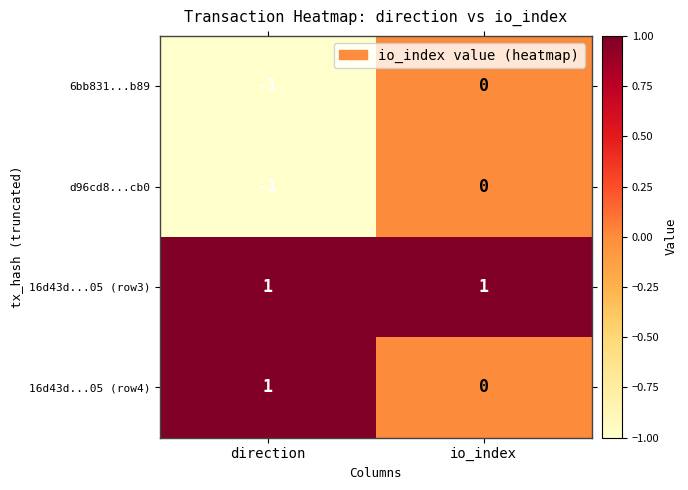

Reading left to right, what are all the values shown in this chart?

6bb831...b89: direction=-1	io_index=0
d96cd8...cb0: direction=-1	io_index=0
16d43d...05 (row3): direction=1	io_index=1
16d43d...05 (row4): direction=1	io_index=0